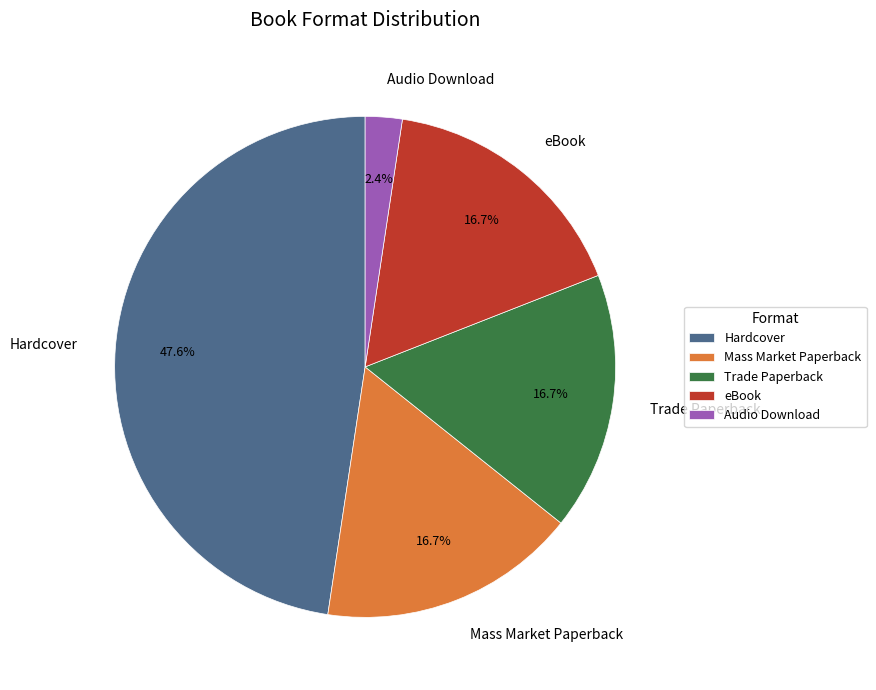

What is the ratio of the value at Mass Market Paperback to the value at Trade Paperback?

1.0